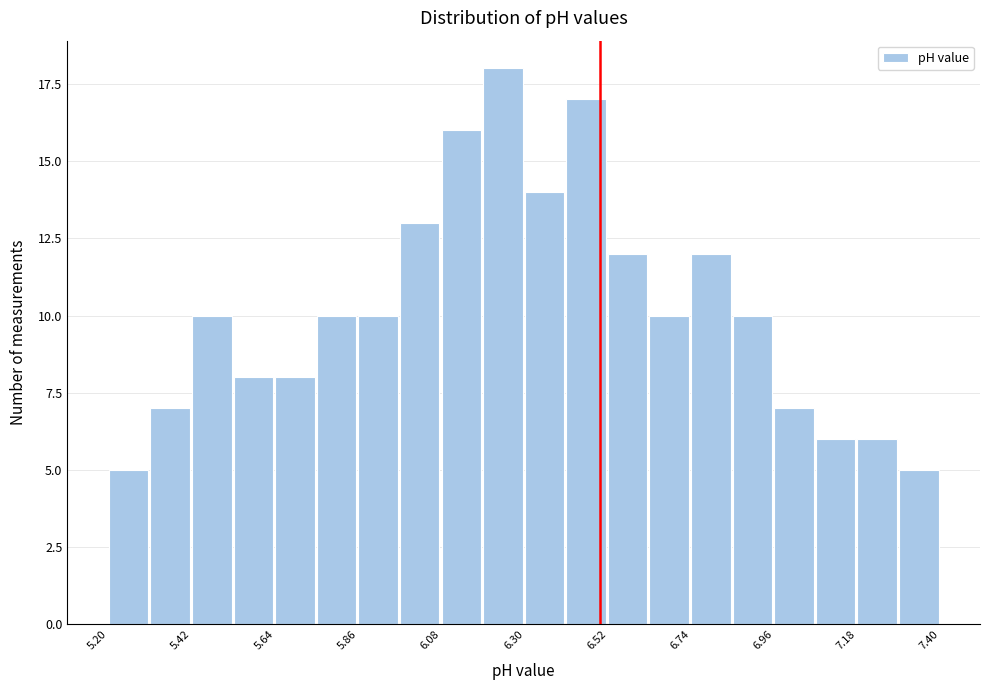

Around what value on the x-axis is the tallest bar? Give the approximate position of its centre, as read against the axis.

6.25